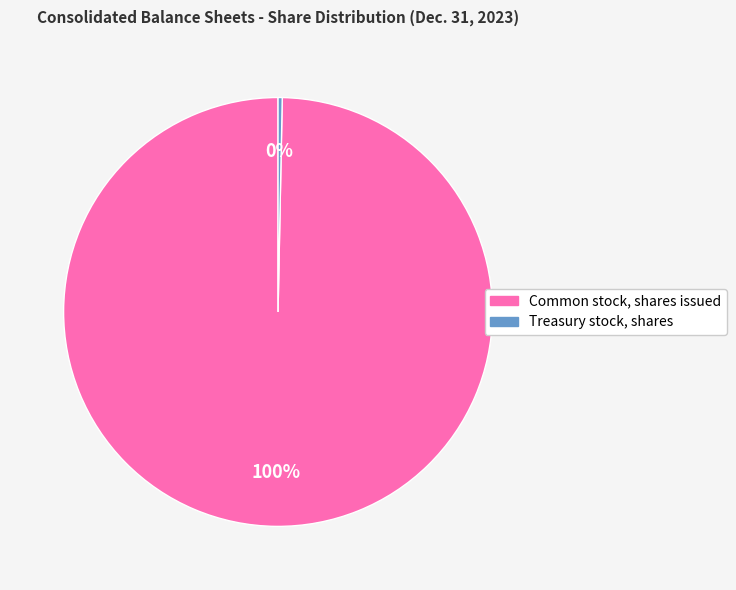

Rank the categories by value from highest to lowest.

Common stock, shares issued, Treasury stock, shares